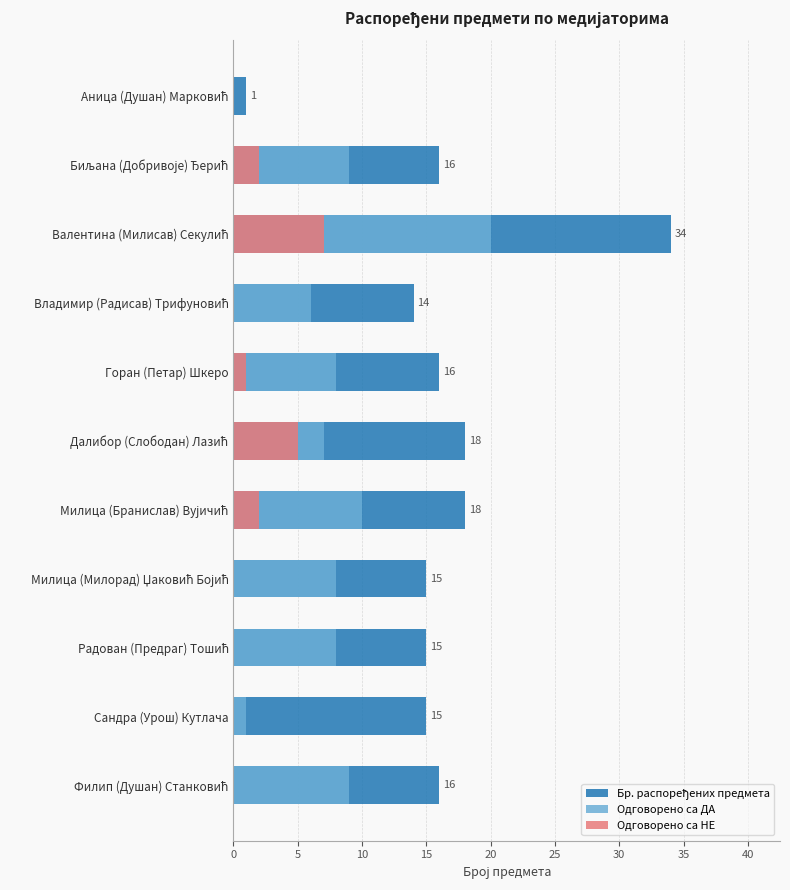

What is the value of the Бр. распоређених предмета bar at the 2nd from the left?

16